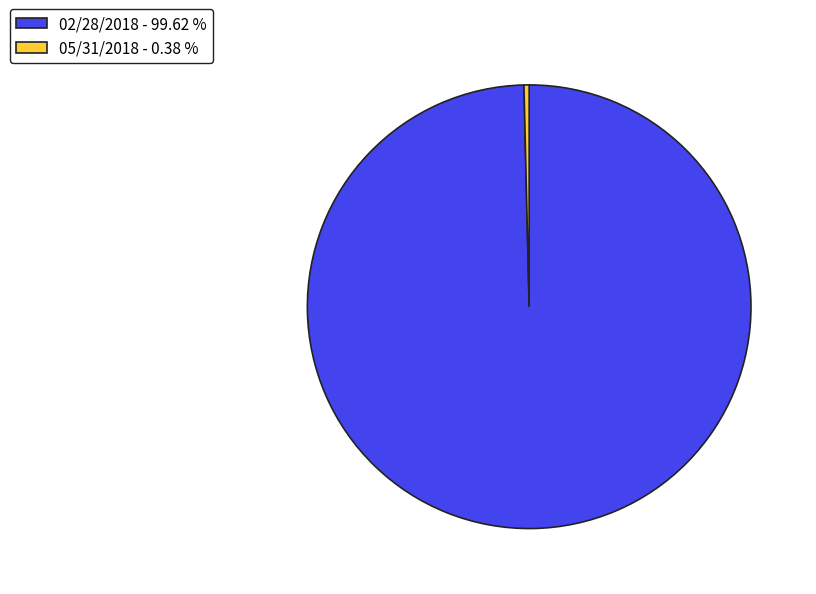

Which slice is the largest?

02/28/2018 - 99.62 %